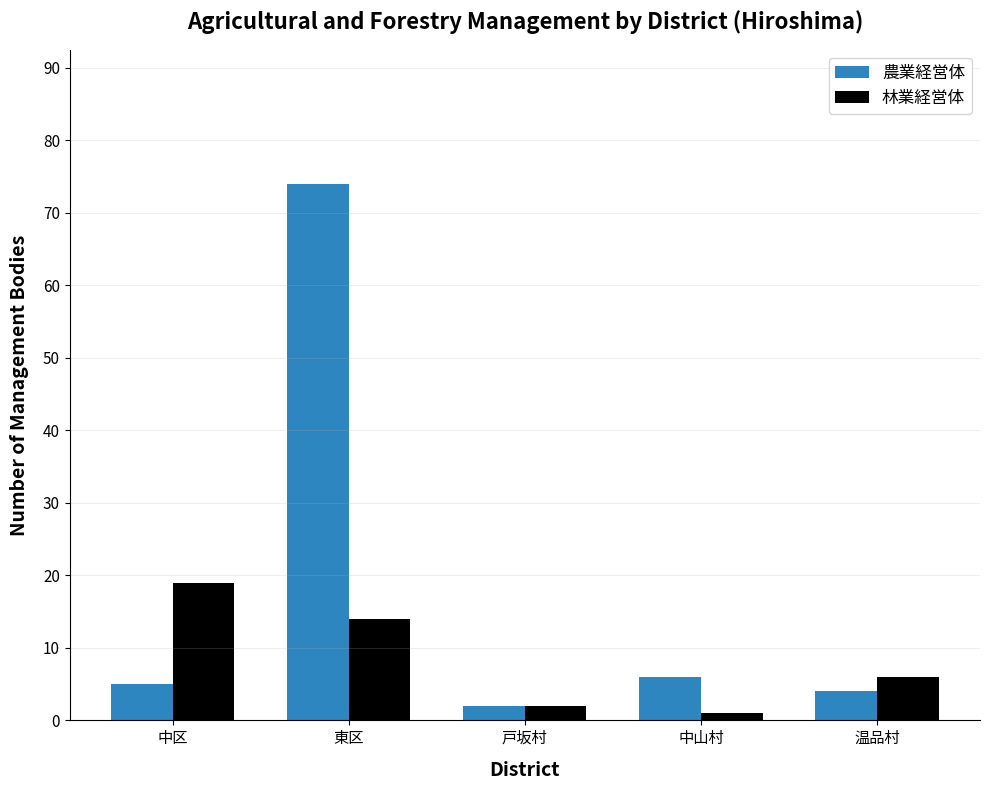

Reading right to left, transcribe all the data shown in this chart.

農業経営体: 温品村=4	中山村=6	戸坂村=2	東区=74	中区=5
林業経営体: 温品村=6	中山村=1	戸坂村=2	東区=14	中区=19